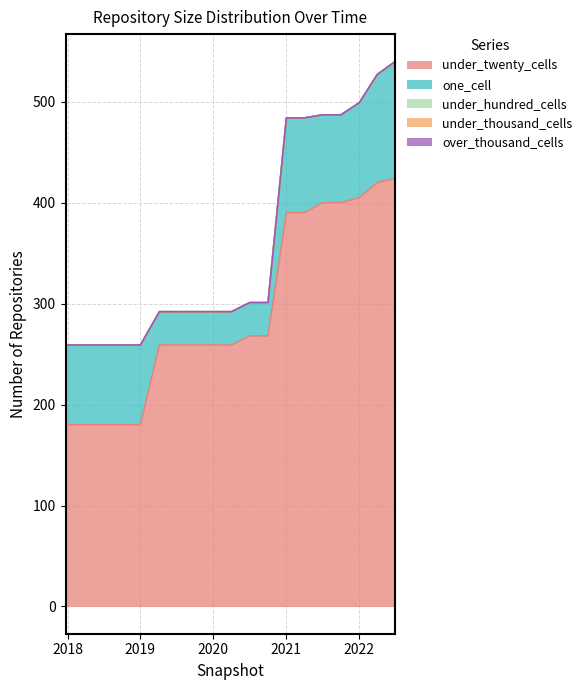

True or false: over_thousand_cells and under_thousand_cells intersect in this chart.

False